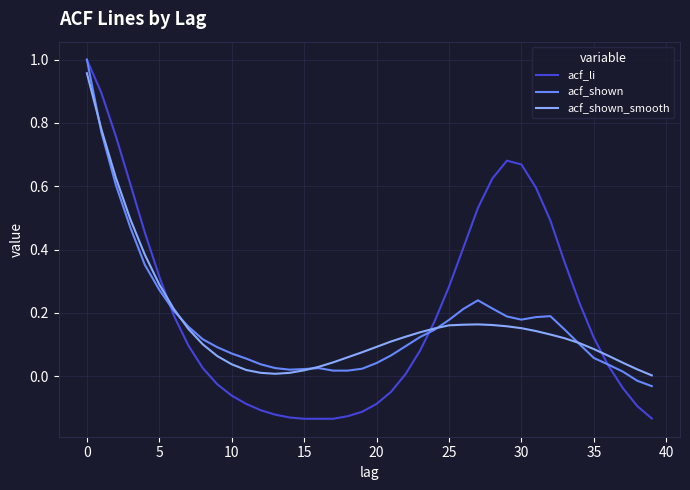

Which series has the widest spread of values?

acf_li